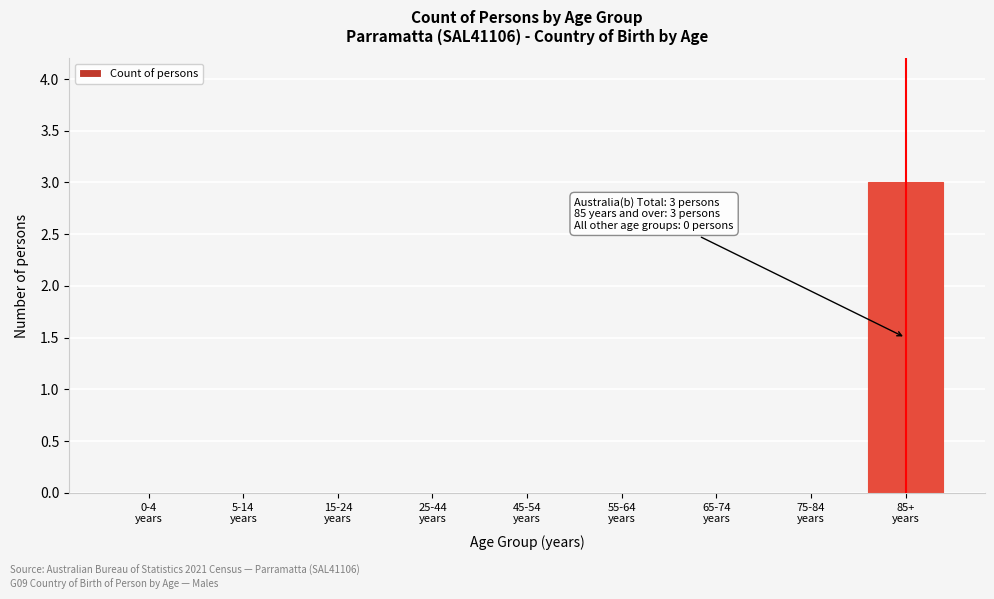

What is the sum of all values?

3